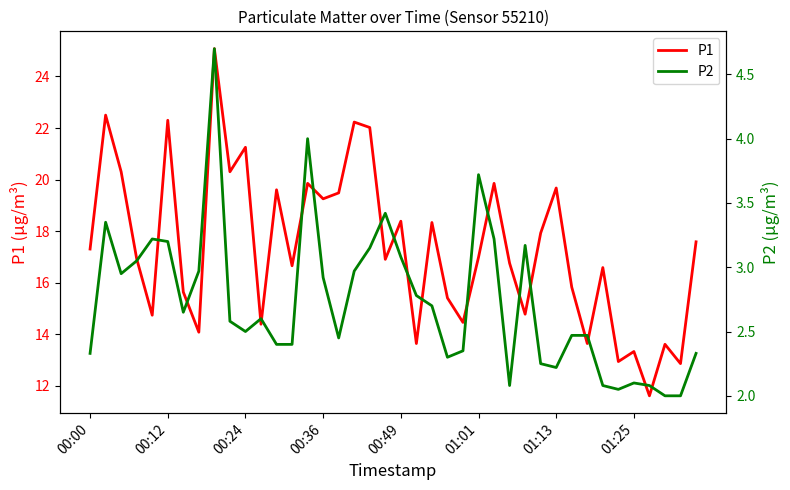

Where does the P1 series first go above 16?

00:00